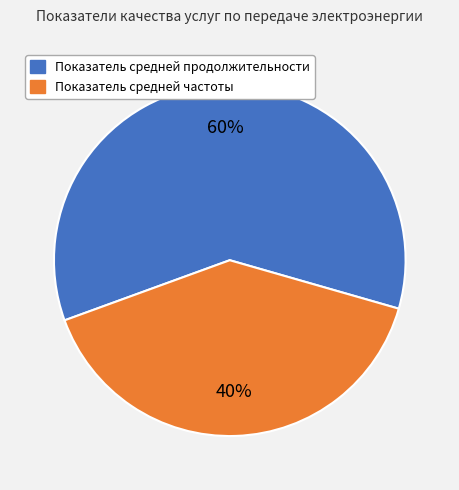

To the nearest percent, what is the combined percentage of Показатель средней частоты and Показатель средней продолжительности?

100%